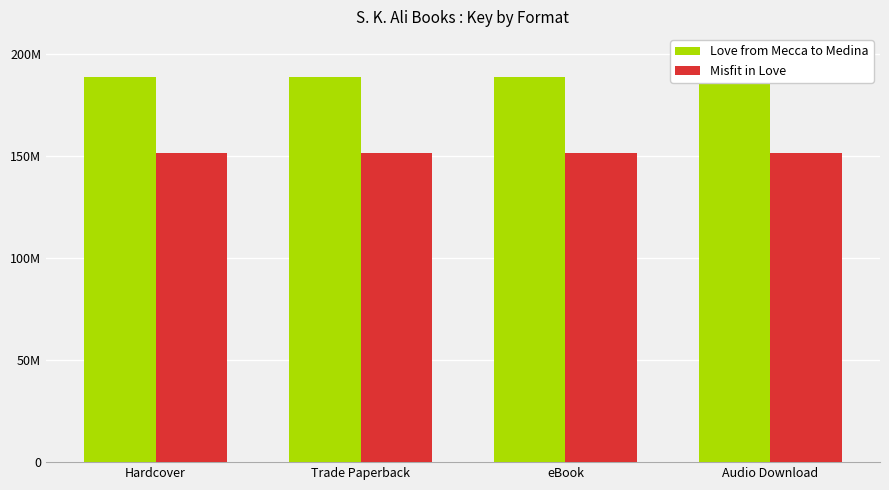

The value of Misfit in Love at eBook is 47077953. True or false?

False